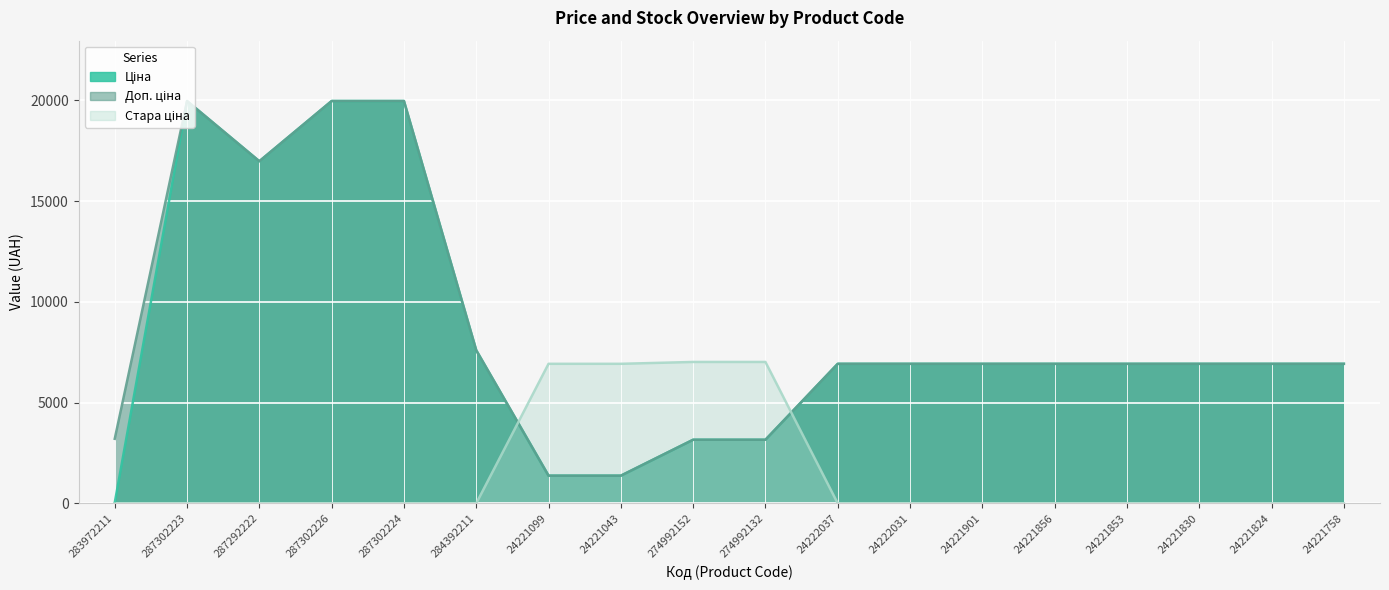

Between which two adjacent categories do Ціна and Доп. ціна first intersect?

24221043 and 274992152